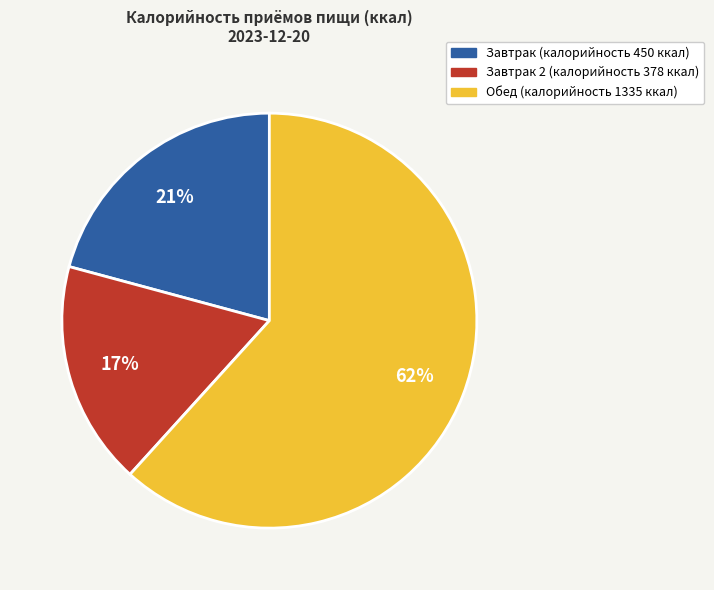

Does any single category account for the majority?

Yes